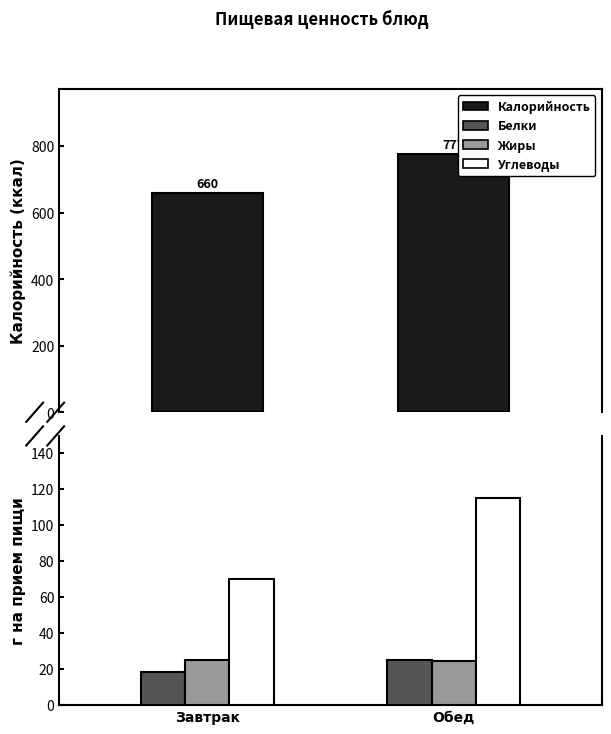

What are all the series names shown in the legend?

Калорийность, Белки, Жиры, Углеводы